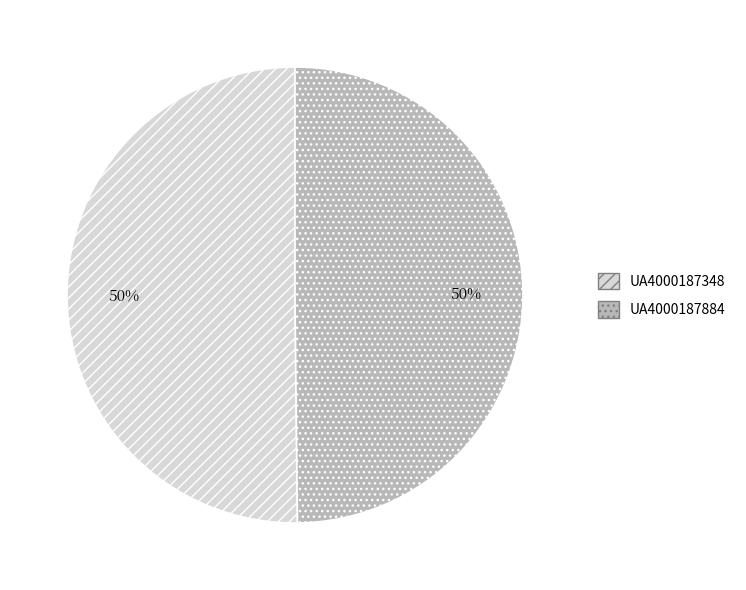

Approximately how many times larger is the value at UA4000187348 compared to UA4000187884?

1.0